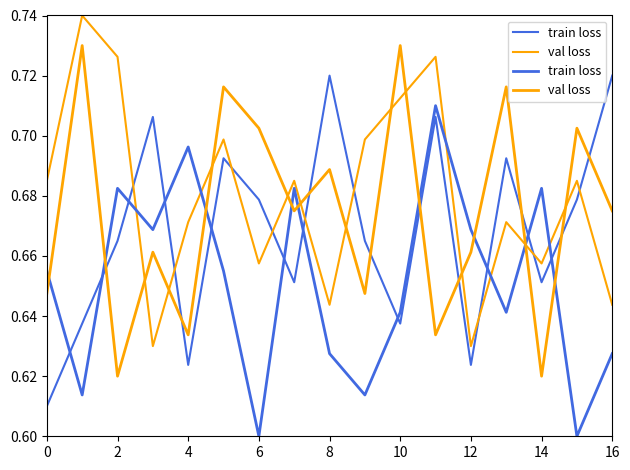

Reading left to right, list all the values displayed in this chart.

train loss: 0.7	0.6	0.7	0.7	0.7	0.7	0.6	0.7	0.6	0.6	0.6	0.7	0.7	0.6	0.7	0.6	0.6
val loss: 0.6	0.7	0.6	0.7	0.6	0.7	0.7	0.7	0.7	0.6	0.7	0.6	0.7	0.7	0.6	0.7	0.7